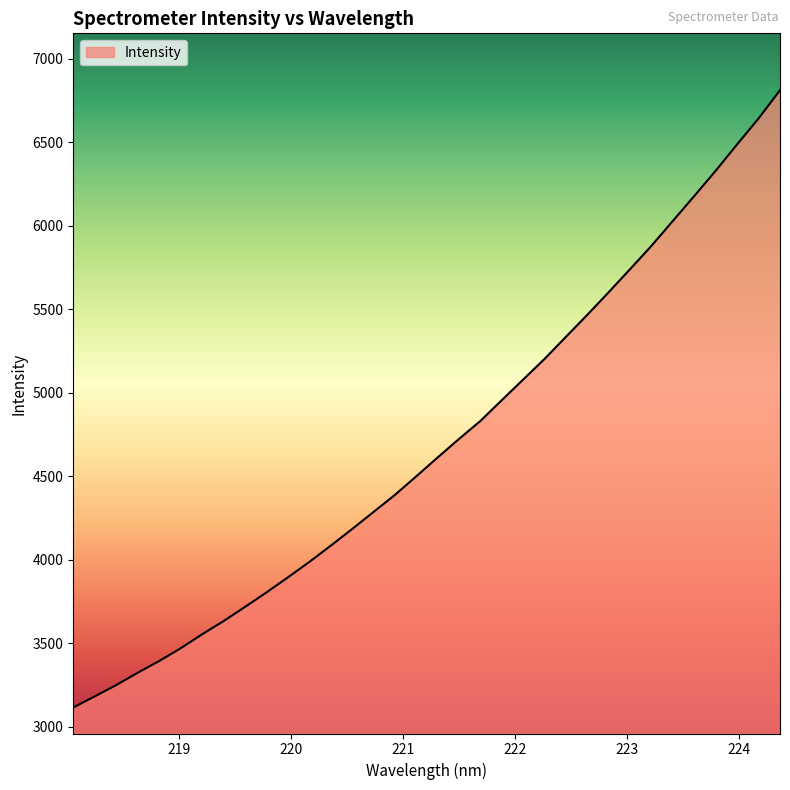

What is the minimum value shown in the chart?

3114.7